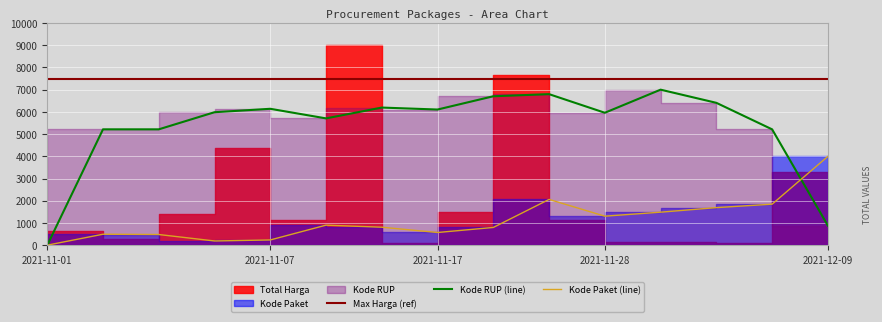

What is the total value across all series at 2021-11-07?

6382.4